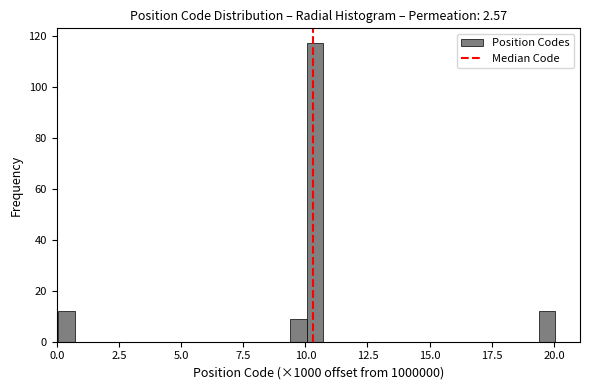

Around what value on the x-axis is the tallest bar? Give the approximate position of its centre, as read against the axis.

10.5